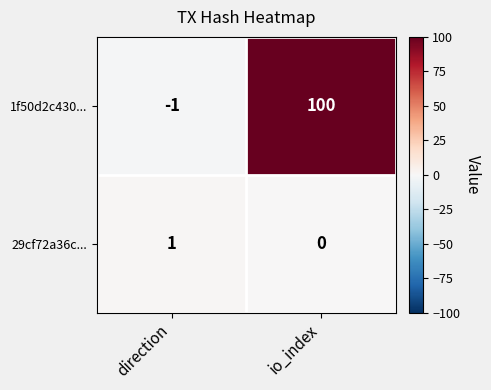

Which category has the highest value in the 29cf72a36c... series?

direction